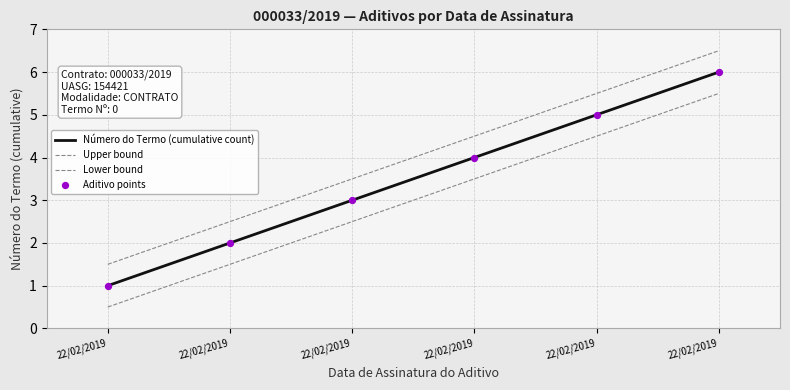

How many lines are shown in the chart?

3